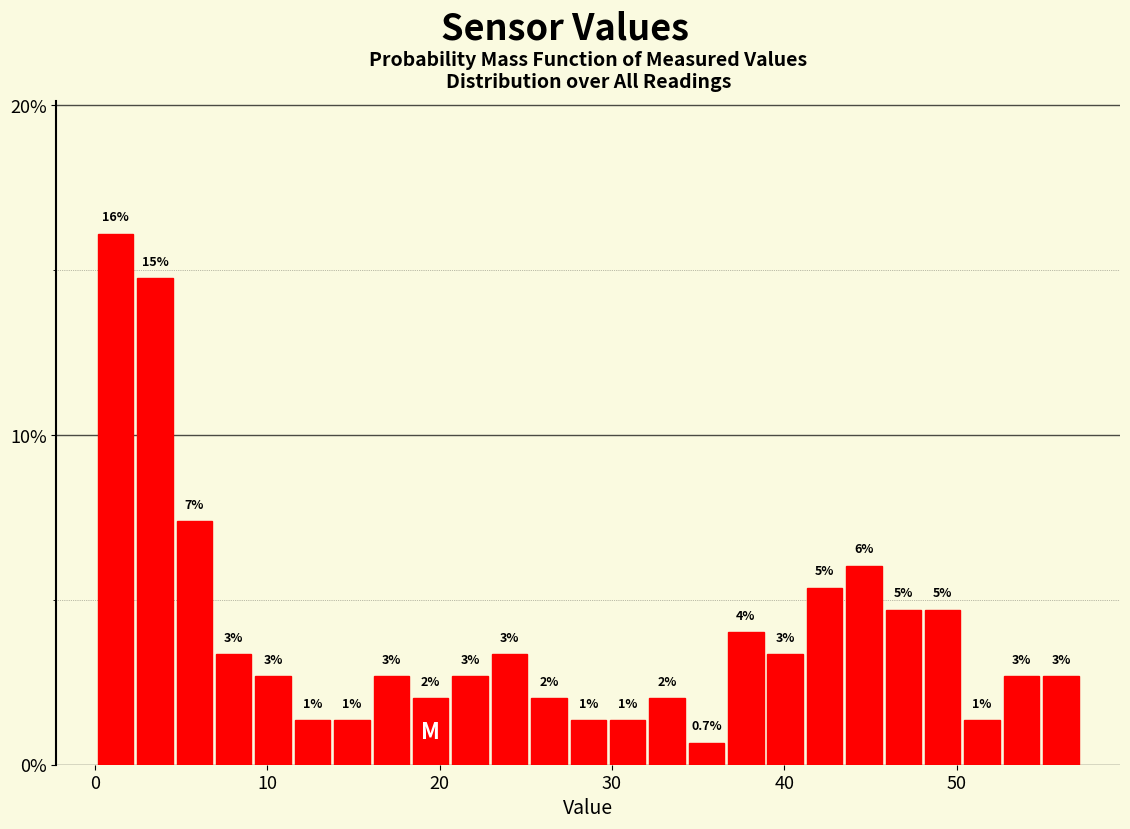

Around what value on the x-axis is the tallest bar? Give the approximate position of its centre, as read against the axis.

1